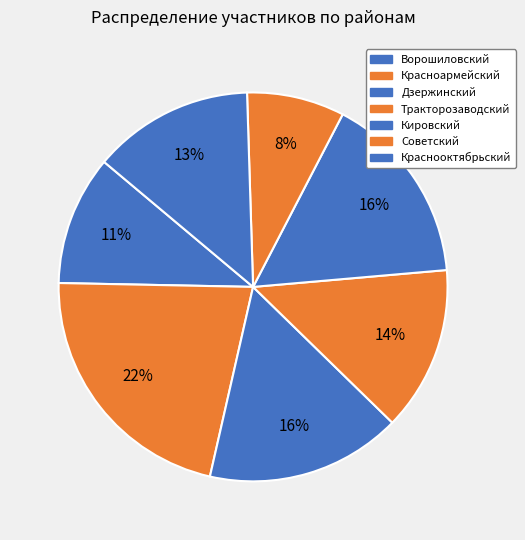

Count the number of slices in the pie.

7